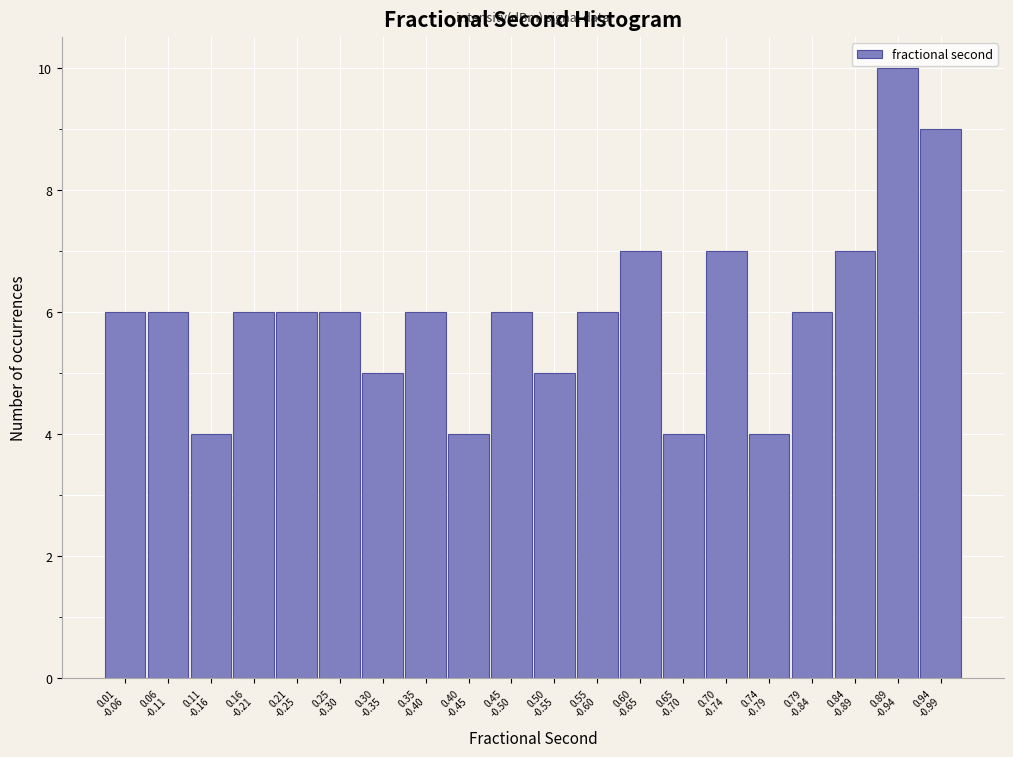

Reading left to right, extract all data points from this chart.

6	6	4	6	6	6	5	6	4	6	5	6	7	4	7	4	6	7	10	9